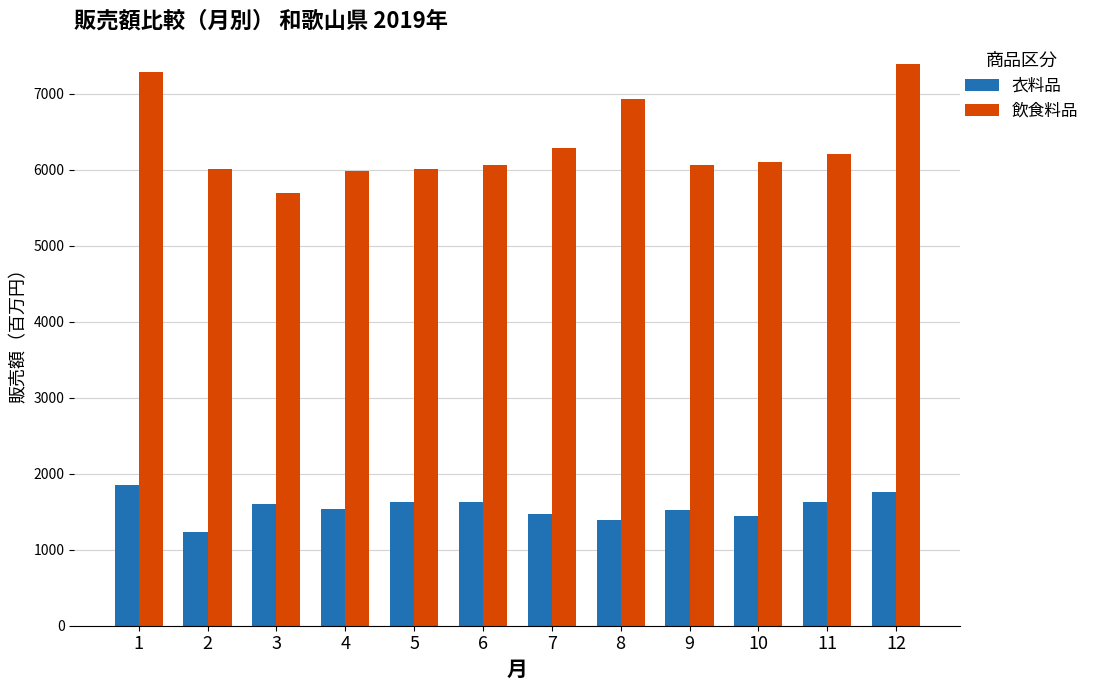

How many distinct data groups are displayed?

2